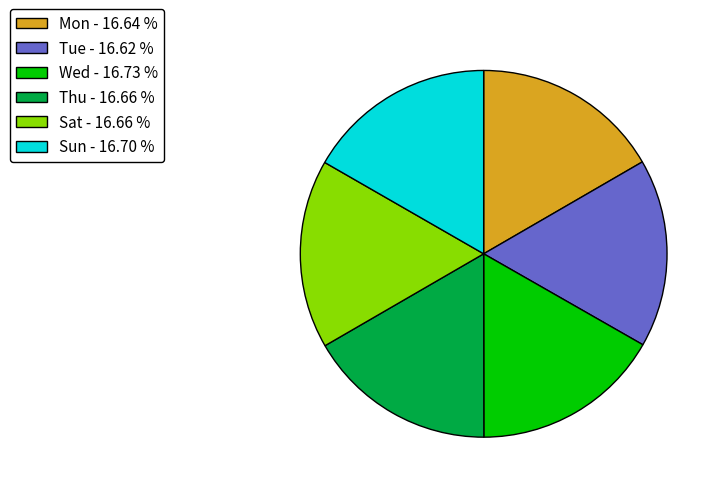

Is the sum of Tue - 16.62 % and Wed - 16.73 % greater than half?

No